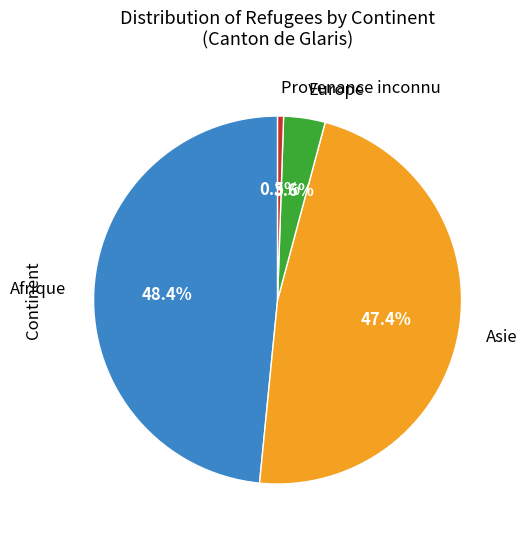

Rank the categories by value from lowest to highest.

Provenance inconnu, Europe, Asie, Afrique